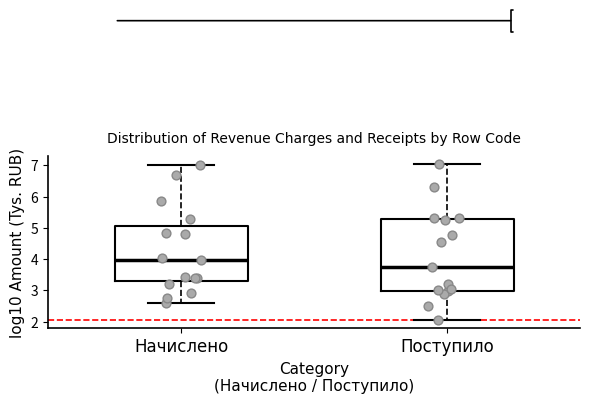

Where does the upper whisker of the box for Поступило end on the y-axis? The values are not printed on the chart, so give them approximately, as read against the axis.

7.0